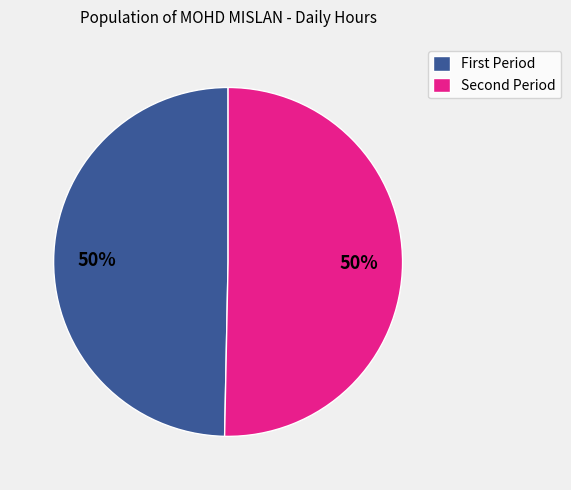

To the nearest percent, what is the average slice percentage?

50%